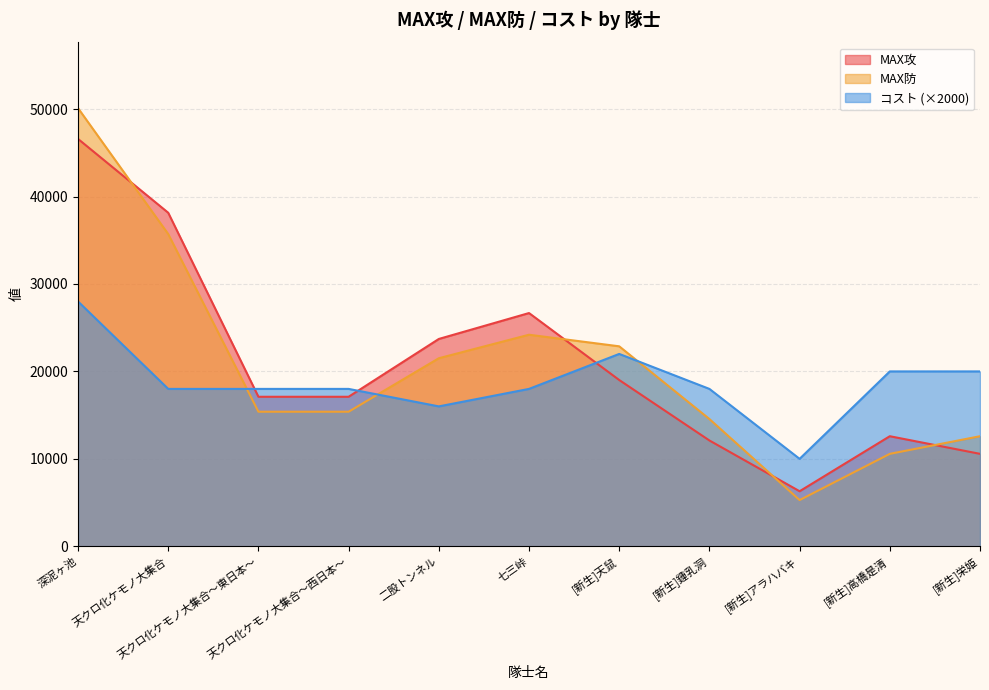

What is the smallest value displayed?

5286